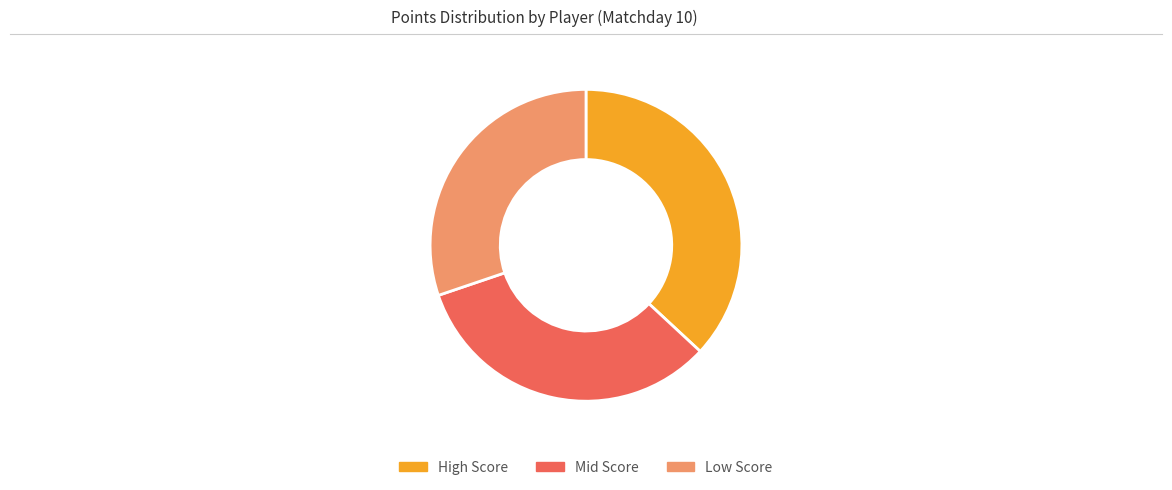

Combined, do High Score and Low Score account for over 50%?

Yes